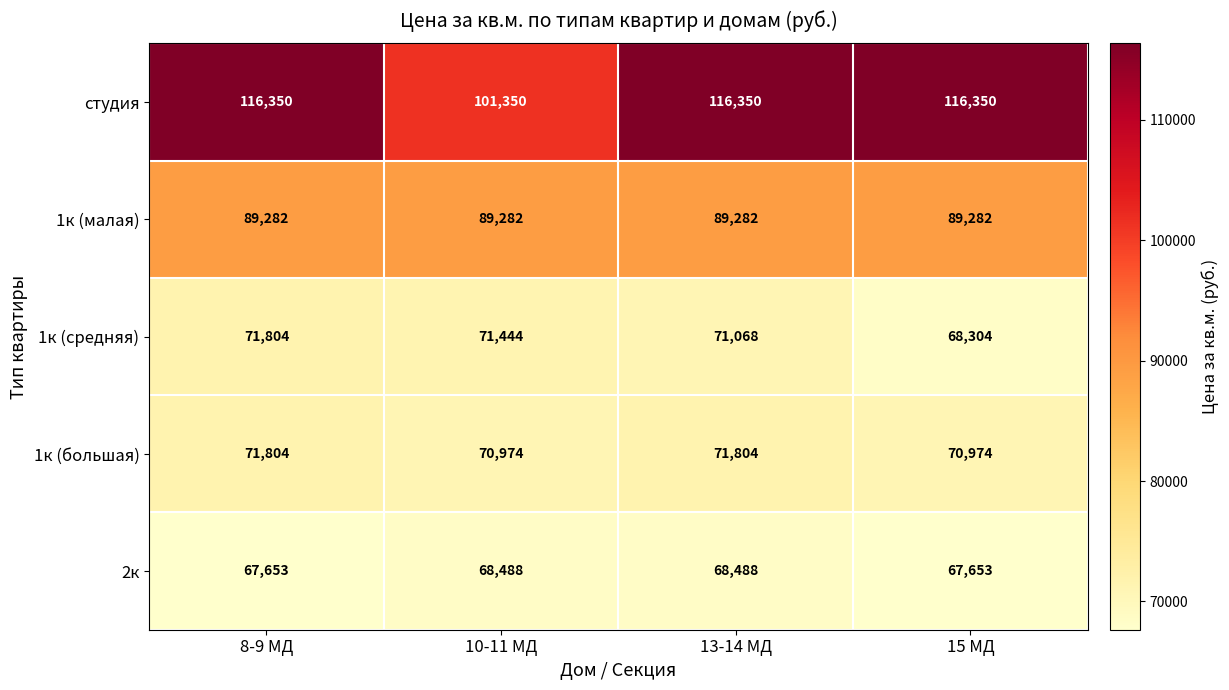

What is the difference between the maximum and second lowest values in the 2к series?

835